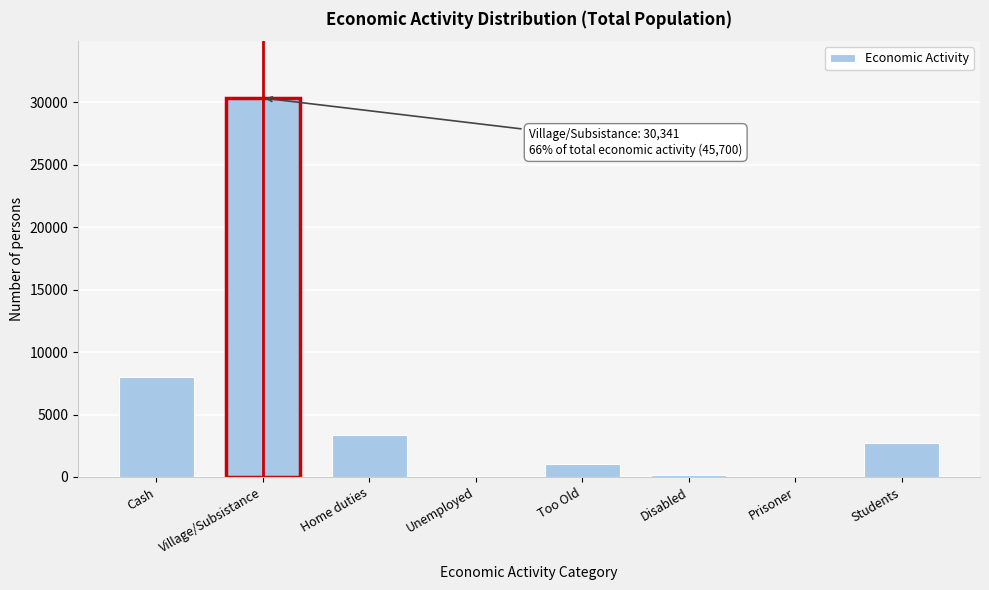

What is the sum of the values at Village/Subsistance and Home duties?

33693